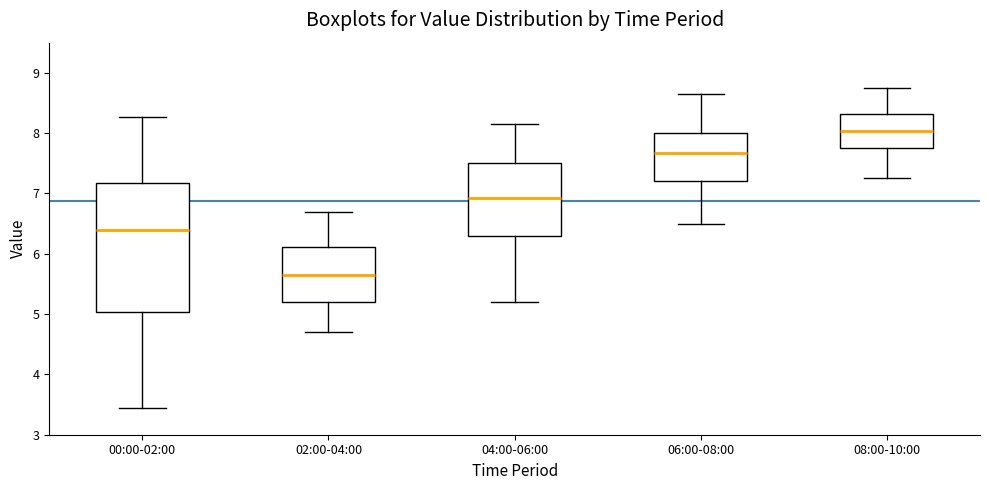

Reading left to right, read every box against the y-axis: the position of its median line, the range the box covers, and the ends of its whiskers. The values are not printed on the chart, so give them approximately, as read against the axis.

00:00-02:00: median 6.4, box 5.0 to 7.2, whiskers 3.5 to 8.3
02:00-04:00: median 5.6, box 5.2 to 6.1, whiskers 4.7 to 6.7
04:00-06:00: median 6.9, box 6.3 to 7.5, whiskers 5.2 to 8.2
06:00-08:00: median 7.7, box 7.2 to 8.0, whiskers 6.5 to 8.7
08:00-10:00: median 8.0, box 7.8 to 8.3, whiskers 7.3 to 8.8